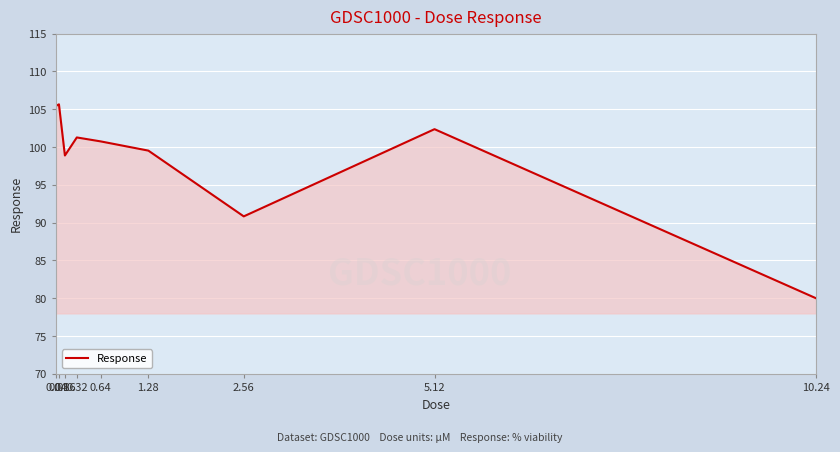

What is the maximum value shown in the chart?

105.6